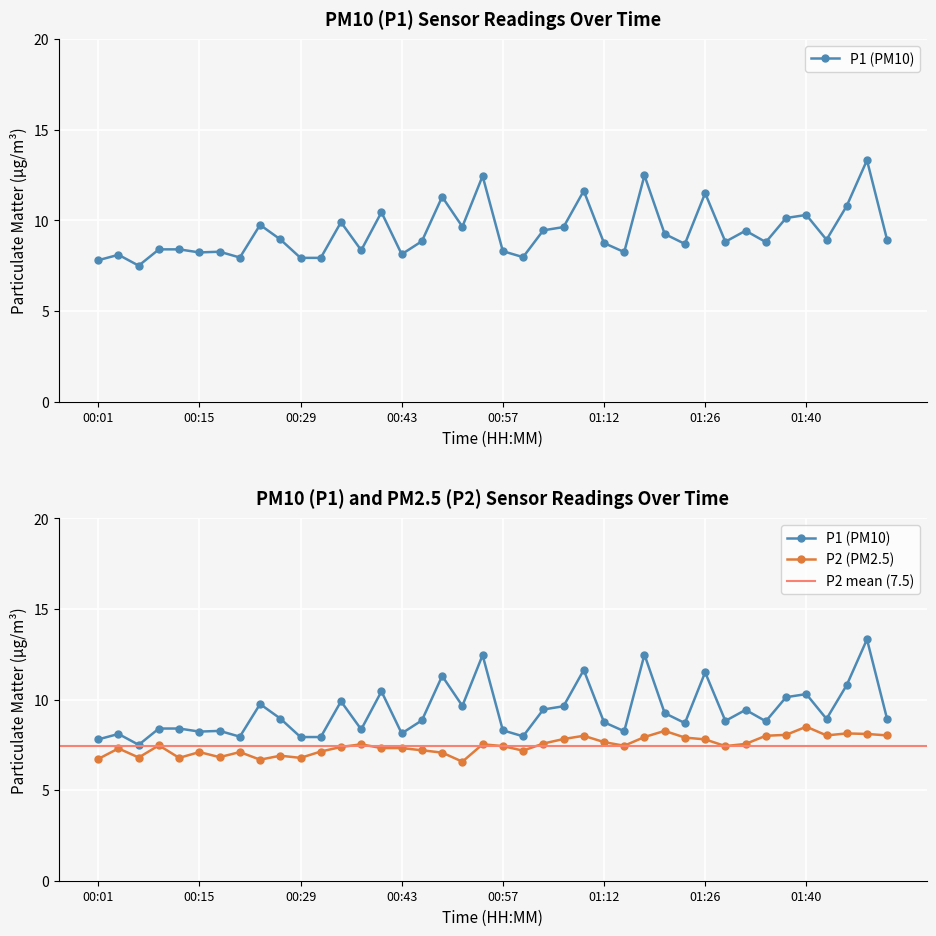

Reading right to left, extract all data points from this chart.

P1: 01:51=8.9	01:49=13.3	01:46=10.8	01:43=8.9	01:40=10.3	01:37=10.1	01:34=8.8	01:32=9.4	01:29=8.8	01:26=11.5	01:23=8.7	01:20=9.2	01:17=12.5	01:14=8.2	01:12=8.8	01:09=11.6	01:06=9.6	01:03=9.4	01:00=8.0	00:57=8.3	00:54=12.4	00:52=9.7	00:49=11.3	00:46=8.8	00:43=8.1	00:40=10.4	00:38=8.3	00:35=9.9	00:32=7.9	00:29=7.9	00:26=8.9	00:24=9.8	00:21=8.0	00:18=8.3	00:15=8.2	00:12=8.4	00:10=8.4	00:07=7.5	00:04=8.1	00:01=7.8
P2: 01:51=8.0	01:49=8.1	01:46=8.1	01:43=8.0	01:40=8.5	01:37=8.1	01:34=8.0	01:32=7.5	01:29=7.4	01:26=7.8	01:23=7.9	01:20=8.3	01:17=7.9	01:14=7.5	01:12=7.7	01:09=8.0	01:06=7.8	01:03=7.6	01:00=7.2	00:57=7.4	00:54=7.5	00:52=6.6	00:49=7.1	00:46=7.2	00:43=7.3	00:40=7.3	00:38=7.5	00:35=7.4	00:32=7.1	00:29=6.8	00:26=6.9	00:24=6.7	00:21=7.1	00:18=6.8	00:15=7.1	00:12=6.8	00:10=7.5	00:07=6.8	00:04=7.3	00:01=6.7